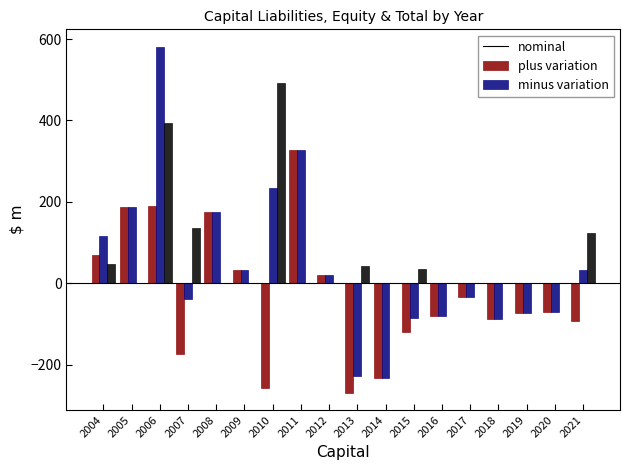

Which series changed the most between 2008 and 2021?

nominal